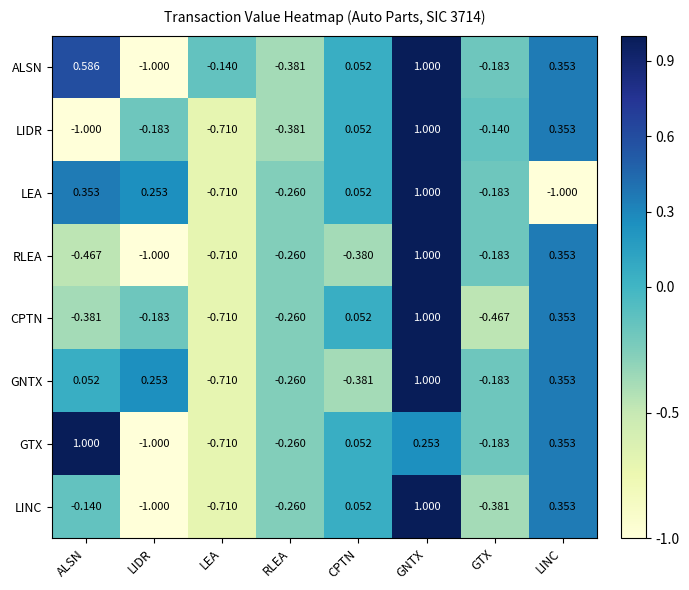

What is the total value across all series at GNTX?

7.3